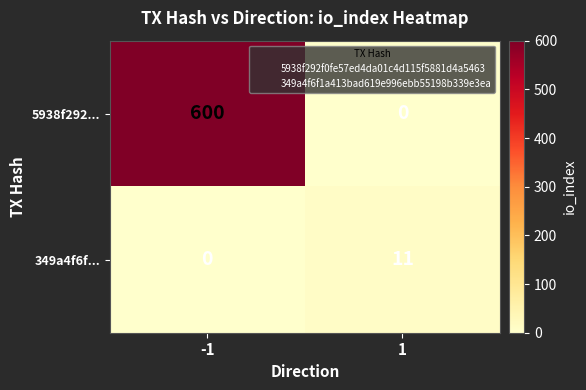

Reading right to left, transcribe all the data shown in this chart.

5938f292...: 1=0	-1=600
349a4f6f...: 1=11	-1=0